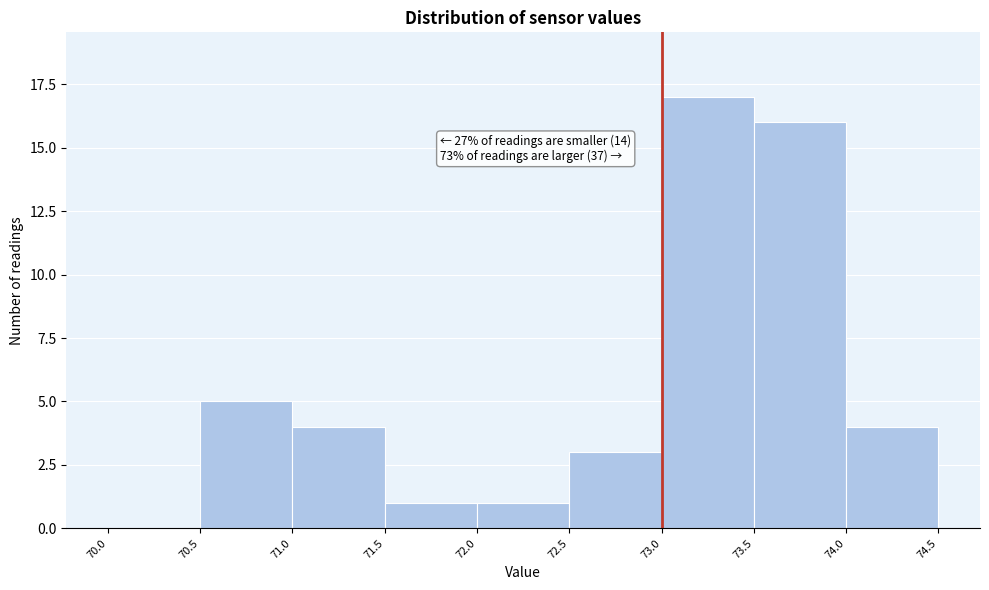

Which range on the x-axis has the tallest bar?

73.0 to 73.5